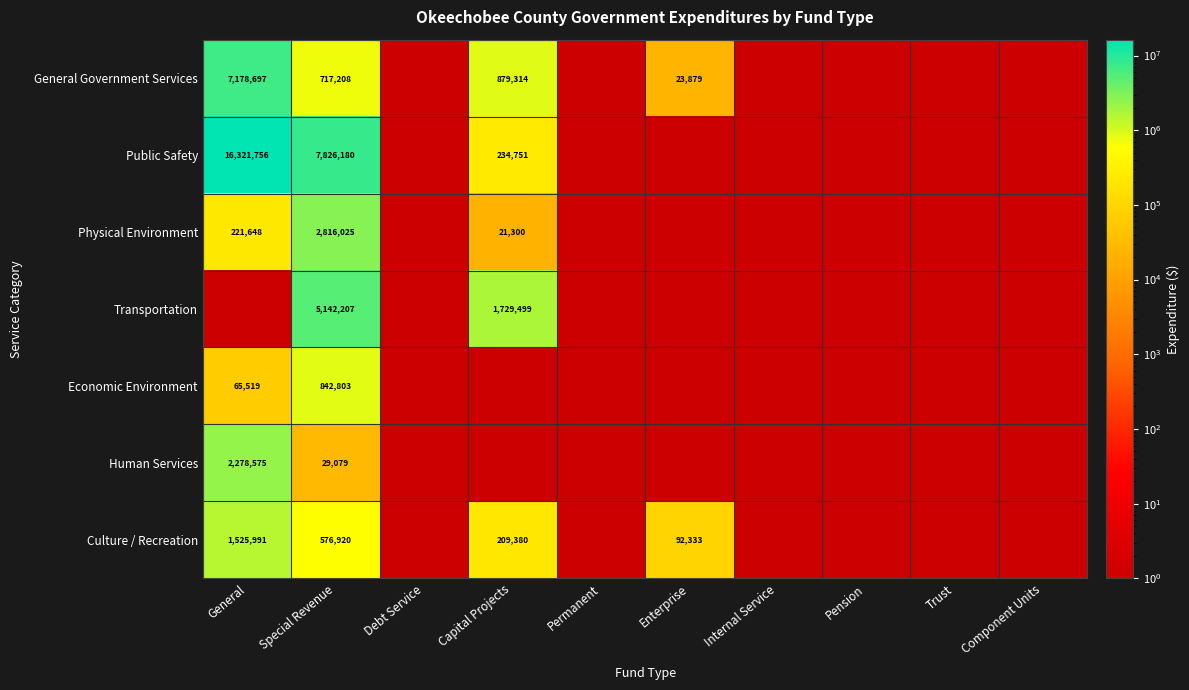

What is the difference between the second highest and second lowest values in the Human Services series?

29078